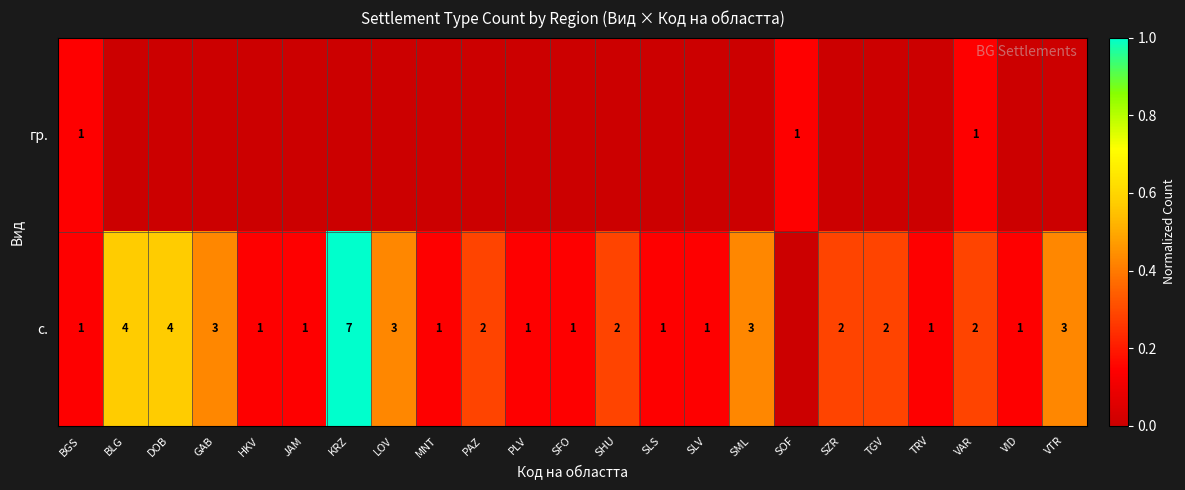

What is the sum of the с. values at TRV and DOB?

5